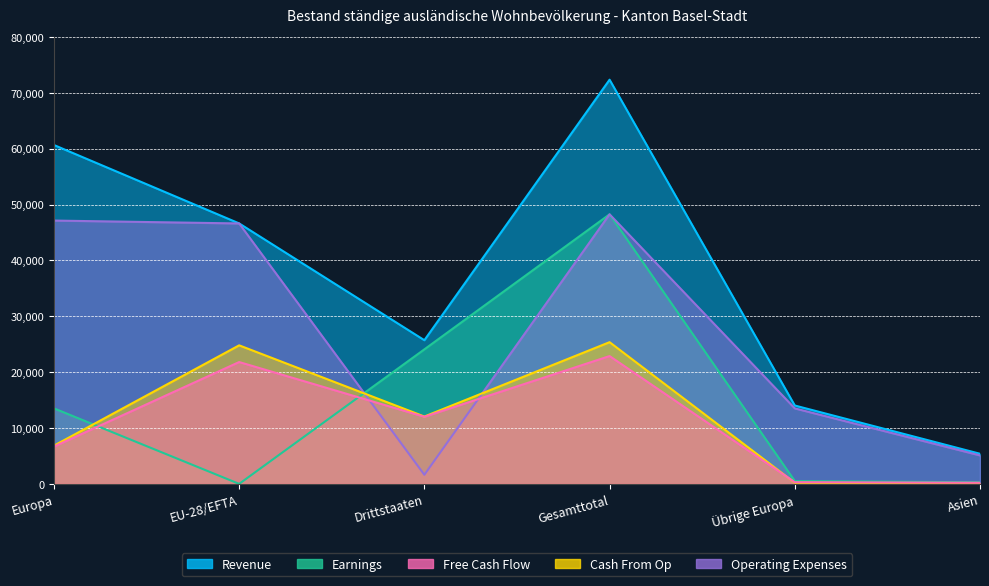

Is the value of Free Cash Flow at EU-28/EFTA greater than the value of Earnings at Asien?

Yes